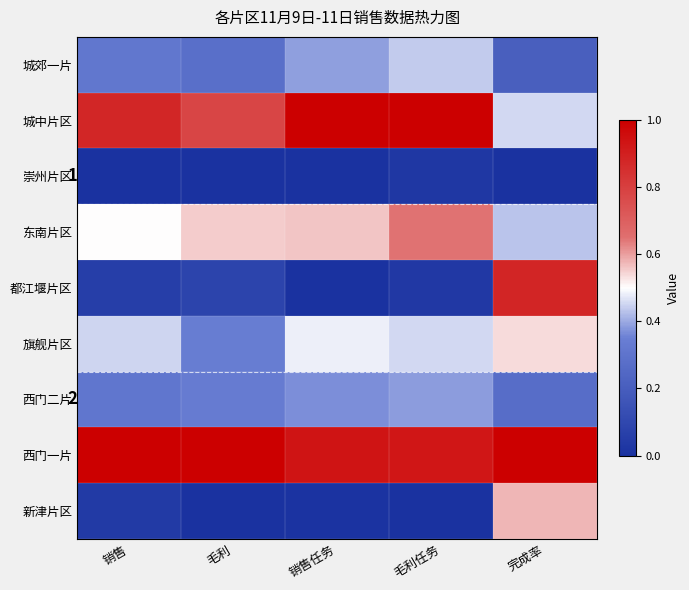

Is the value of 东南片区 at 销售任务 greater than the value of 城郊一片 at 销售任务?

Yes